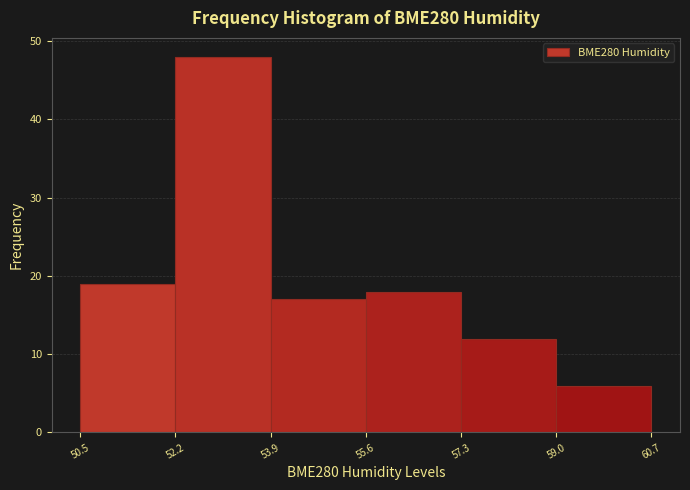

Reading left to right, transcribe this chart: for each bar, give the range it covers on the x-axis and its height. The values are not printed on the chart, so give them approximately, as read against the axis.

50.5 to 52.2: 19
52.2 to 53.9: 48
53.9 to 55.6: 17
55.6 to 57.3: 18
57.3 to 59.0: 12
59.0 to 60.7: 6